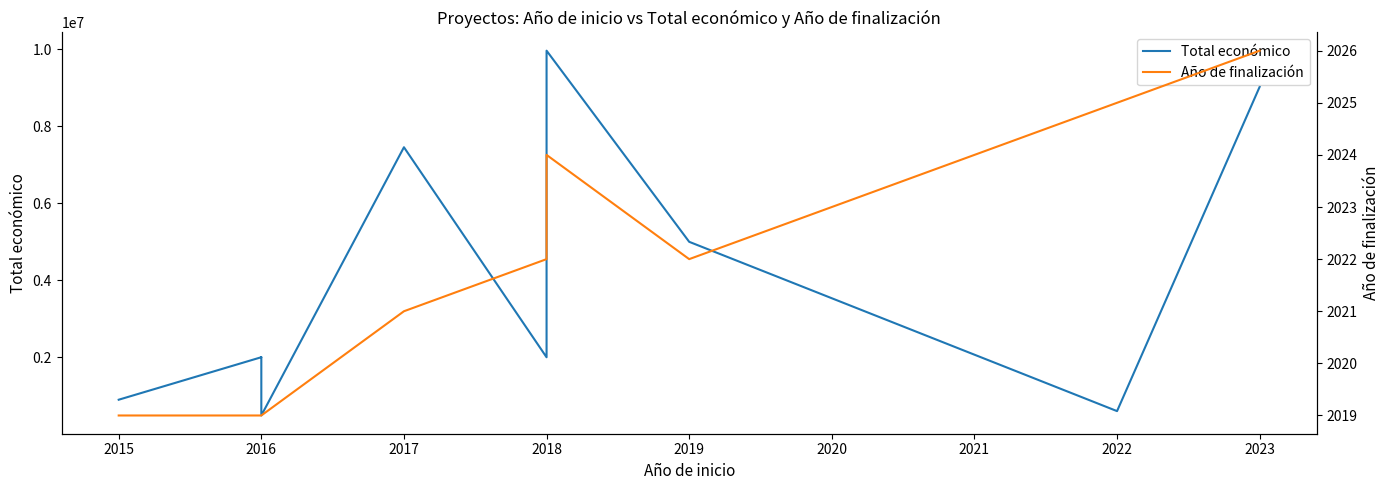

What value does the Año de finalización series have at 2015?

2019